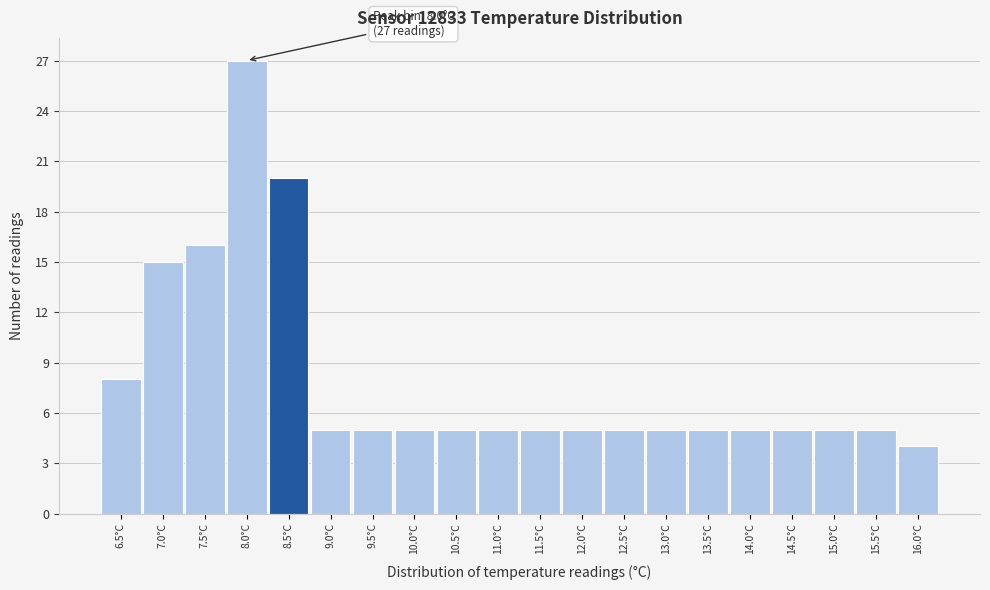

Which range on the x-axis has the tallest bar?

7.75 to 8.25